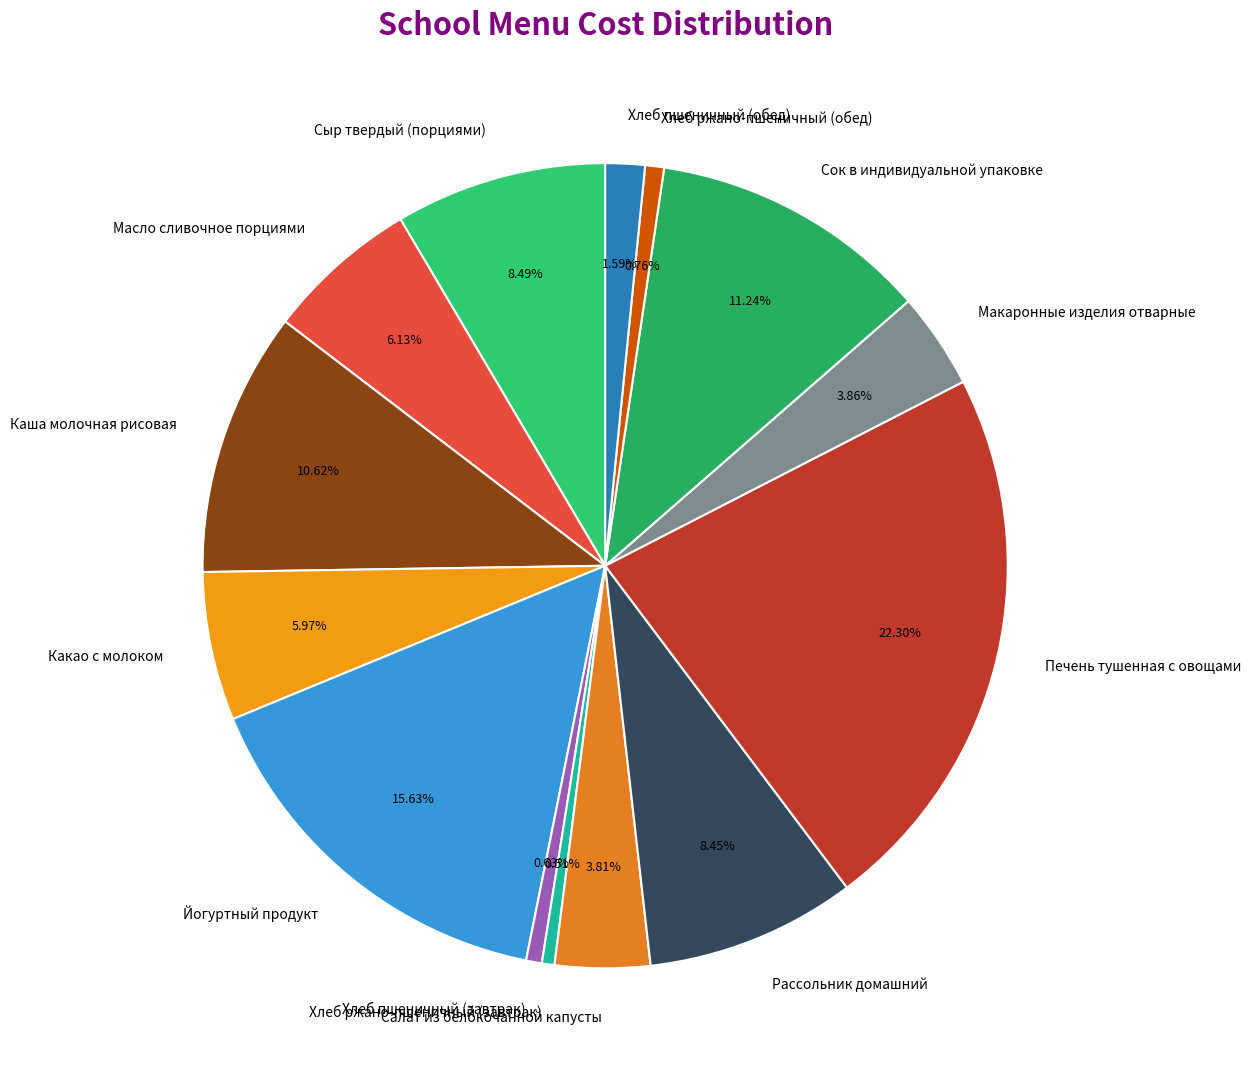

To the nearest percent, what is the combined percentage of Йогуртный продукт and Салат из белокочанной капусты?

19%